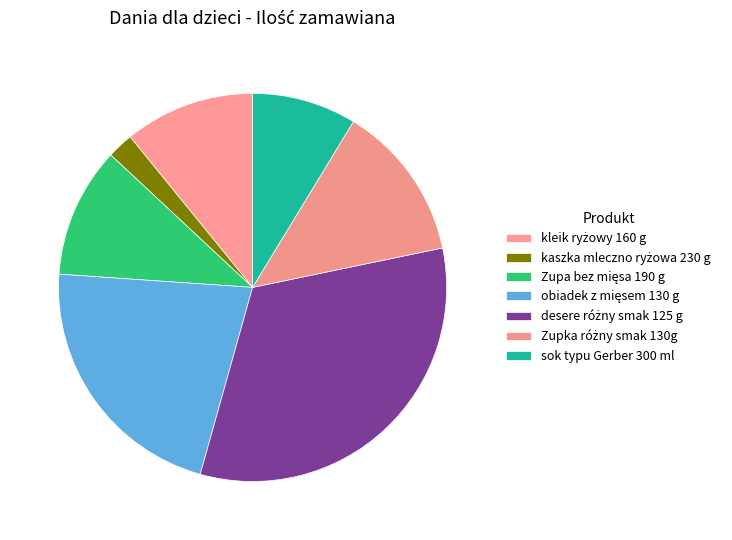

Does Zupka różny smak 130g represent more than half of the total?

No